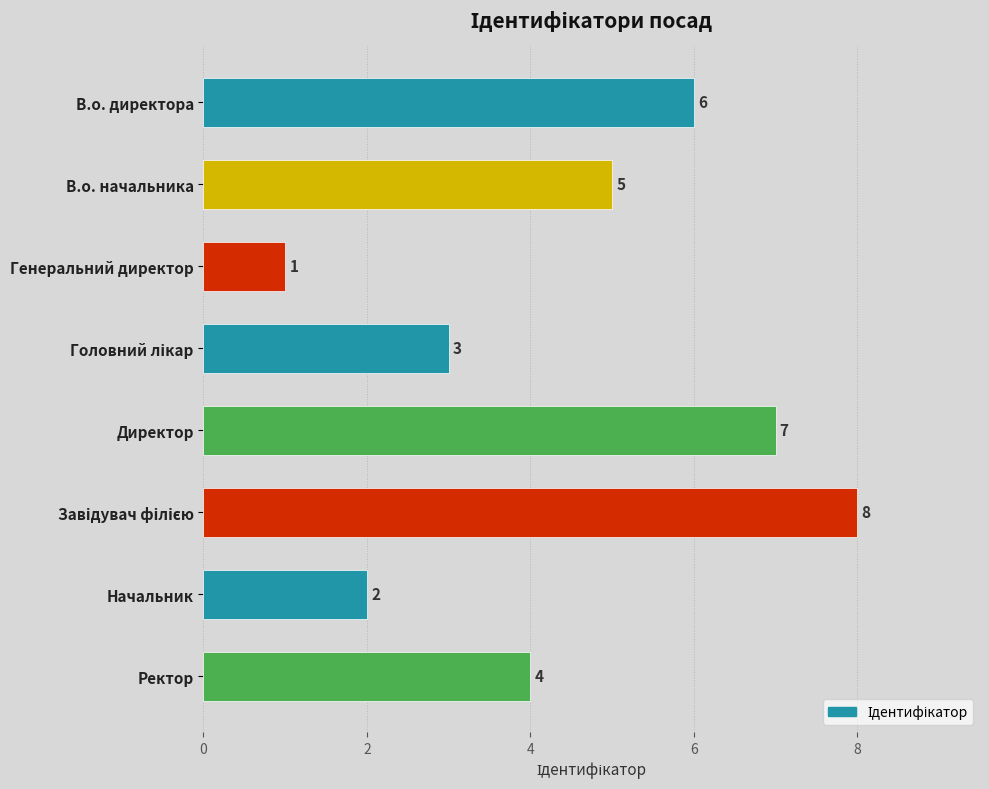

How many distinct data groups are displayed?

1